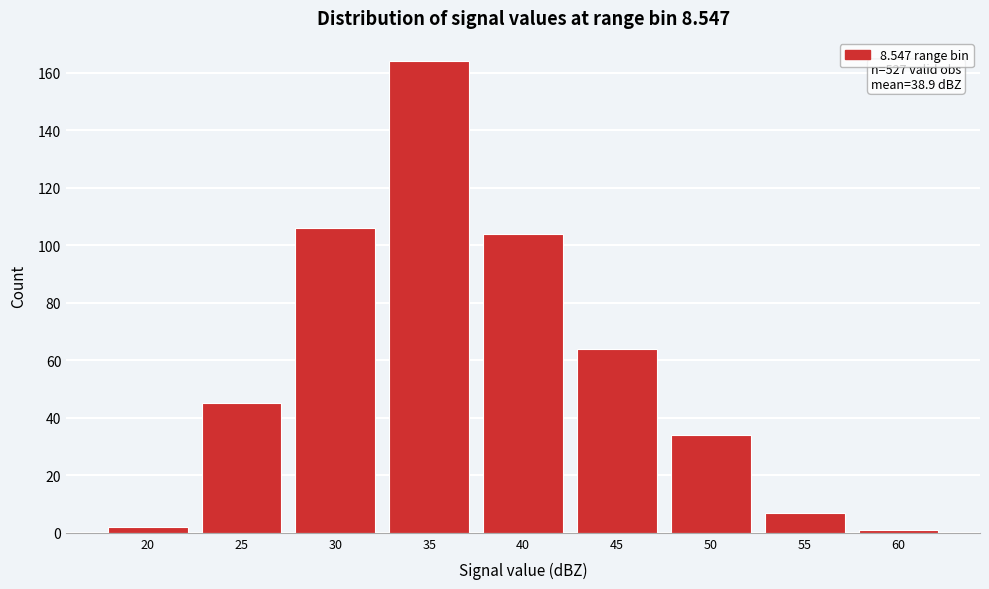

Reading right to left, what are all the values shown in this chart?

60=1	55=7	50=34	45=64	40=104	35=164	30=106	25=45	20=2